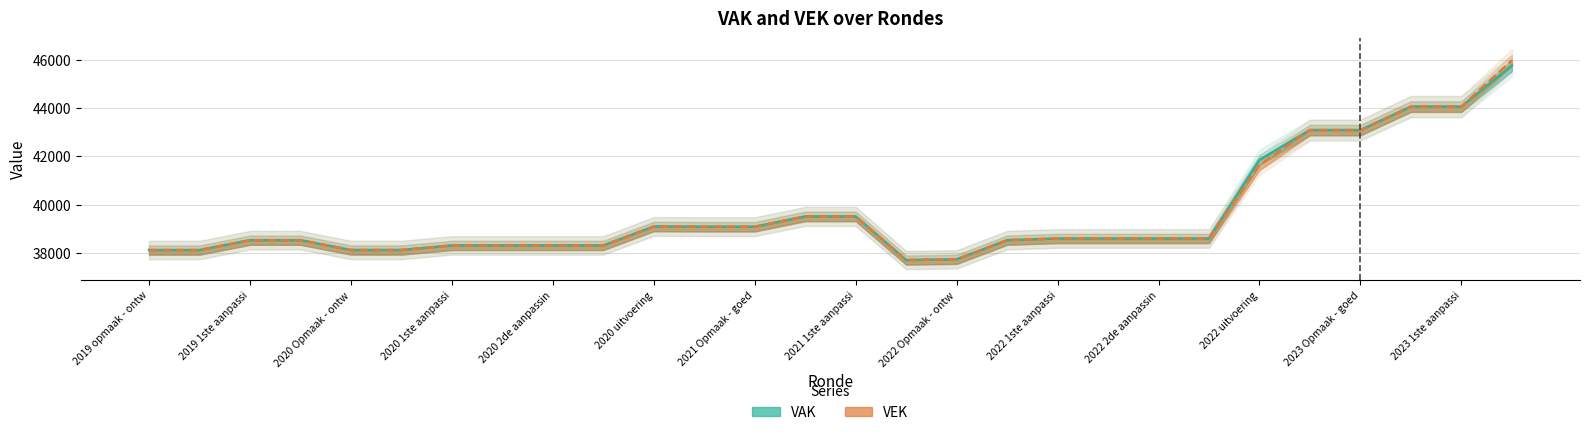

Between 2019 1ste aanpassi and 2020 uitvoering, which is larger?

2020 uitvoering